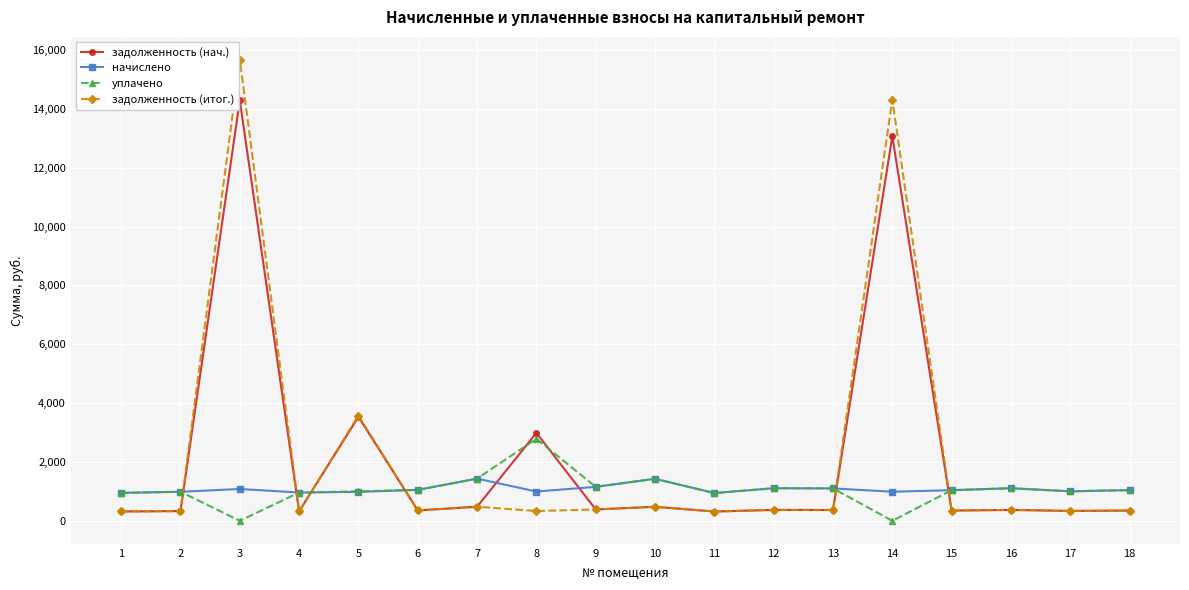

What is the highest value of the задолженность (нач.) series?

14286.7